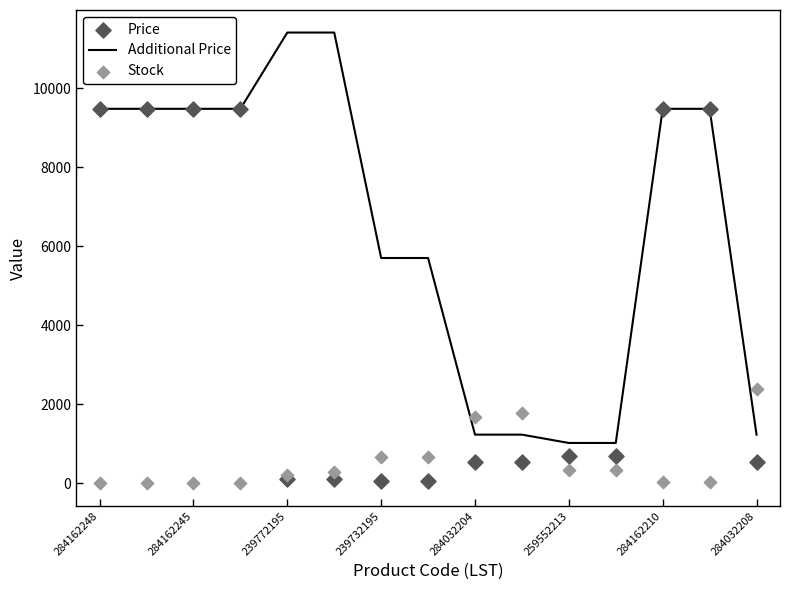

Which series has the largest Y range (max minus min)?

Additional Price